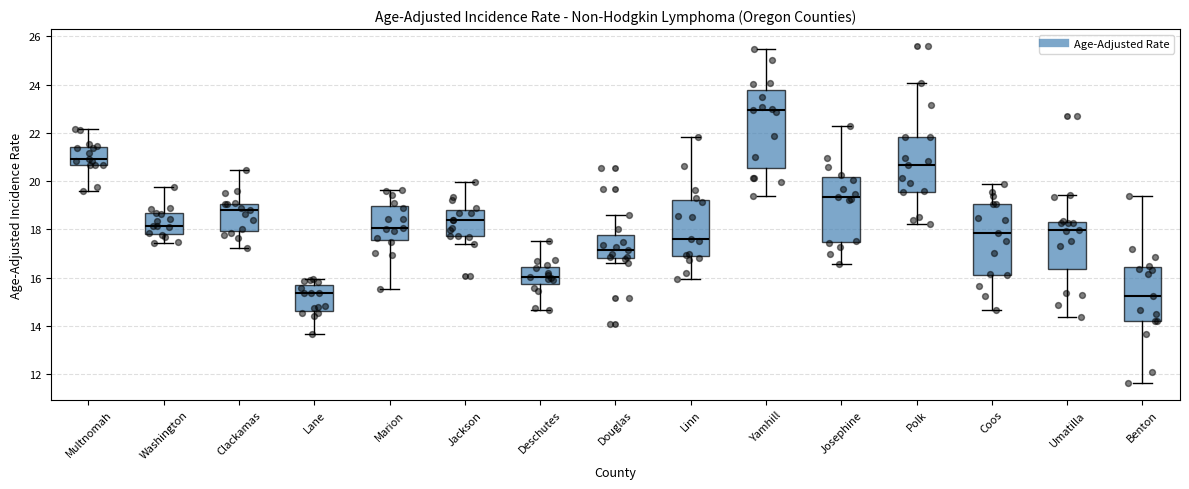

Reading left to right, read every box against the y-axis: the position of its median line, the range the box covers, and the ends of its whiskers. The values are not printed on the chart, so give them approximately, as read against the axis.

Multnomah: median 20.8, box 20.6 to 21.4, whiskers 19.6 to 22.2
Washington: median 18.2, box 17.8 to 18.6, whiskers 17.4 to 19.8
Clackamas: median 18.8, box 18.0 to 19.0, whiskers 17.2 to 20.4
Lane: median 15.4, box 14.6 to 15.8, whiskers 13.6 to 16.0
Marion: median 18.0, box 17.6 to 19.0, whiskers 15.6 to 19.6
Jackson: median 18.4, box 17.8 to 18.8, whiskers 17.4 to 20.0
Deschutes: median 16.0, box 15.8 to 16.4, whiskers 14.6 to 17.6
Douglas: median 17.2, box 16.8 to 17.8, whiskers 16.6 to 18.6
Linn: median 17.6, box 16.8 to 19.2, whiskers 16.0 to 21.8
Yamhill: median 23.0, box 20.6 to 23.8, whiskers 19.4 to 25.4
Josephine: median 19.4, box 17.4 to 20.2, whiskers 16.6 to 22.2
Polk: median 20.6, box 19.6 to 21.8, whiskers 18.2 to 24.0
Coos: median 17.8, box 16.2 to 19.0, whiskers 14.6 to 19.8
Umatilla: median 18.0, box 16.4 to 18.4, whiskers 14.4 to 19.4
Benton: median 15.2, box 14.2 to 16.4, whiskers 11.6 to 19.4